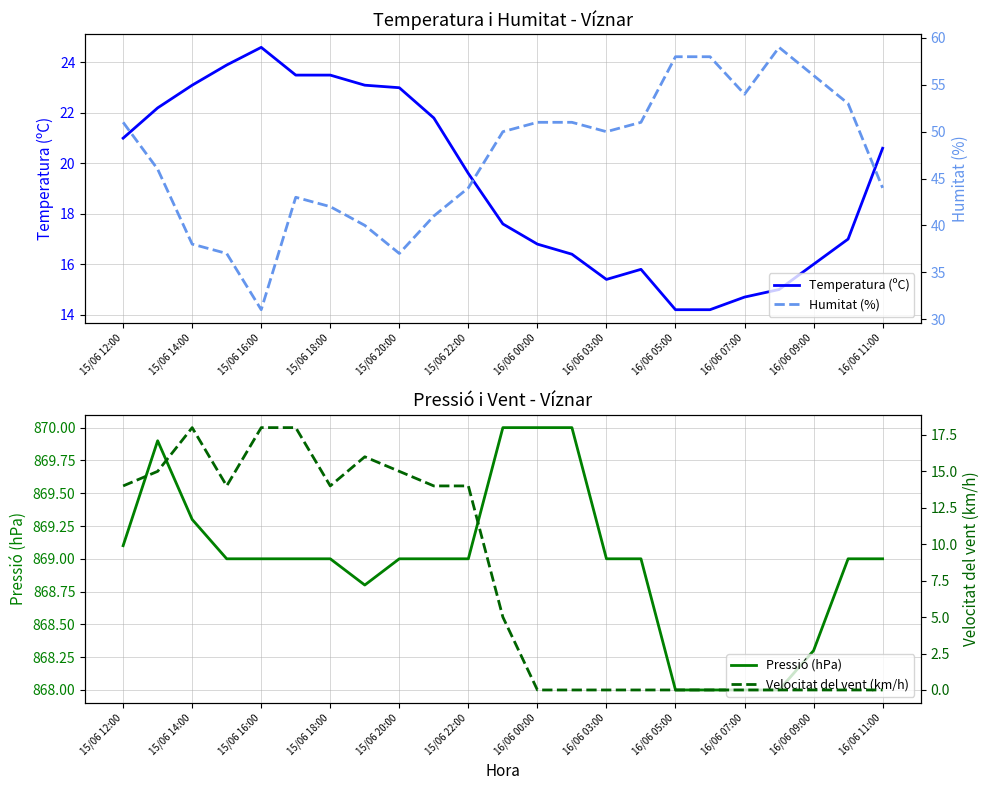

At how many categories does at least one series exceed 181?

23